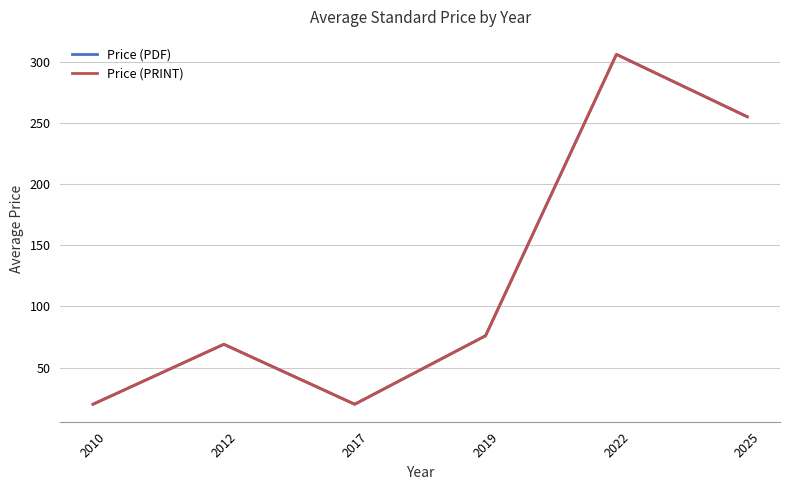

At which label is Price (PRINT) closest to 163?

2019